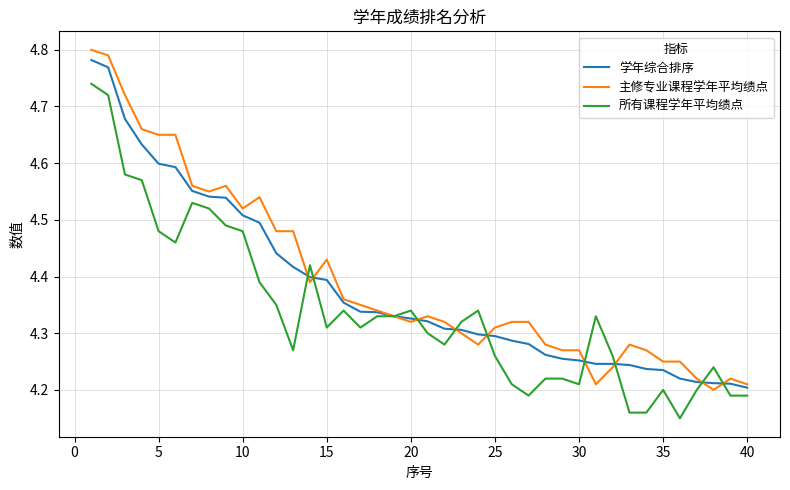

What is the highest value of the 主修专业课程学年平均绩点 series?

4.8